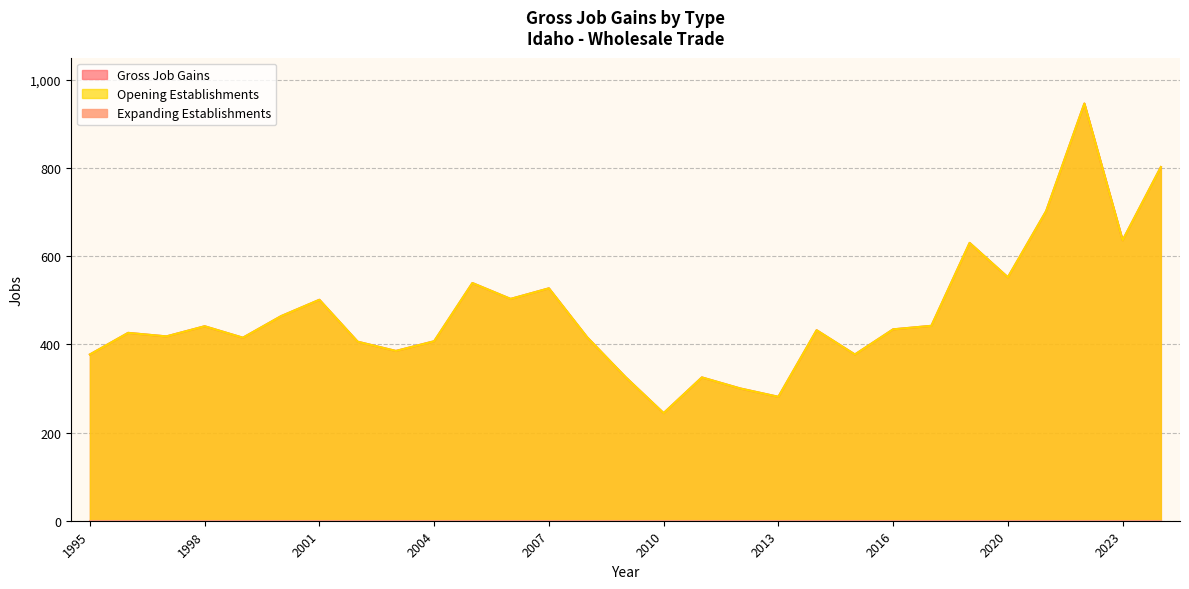

Is it true that Gross Job Gains equals 442 at 2018?

True